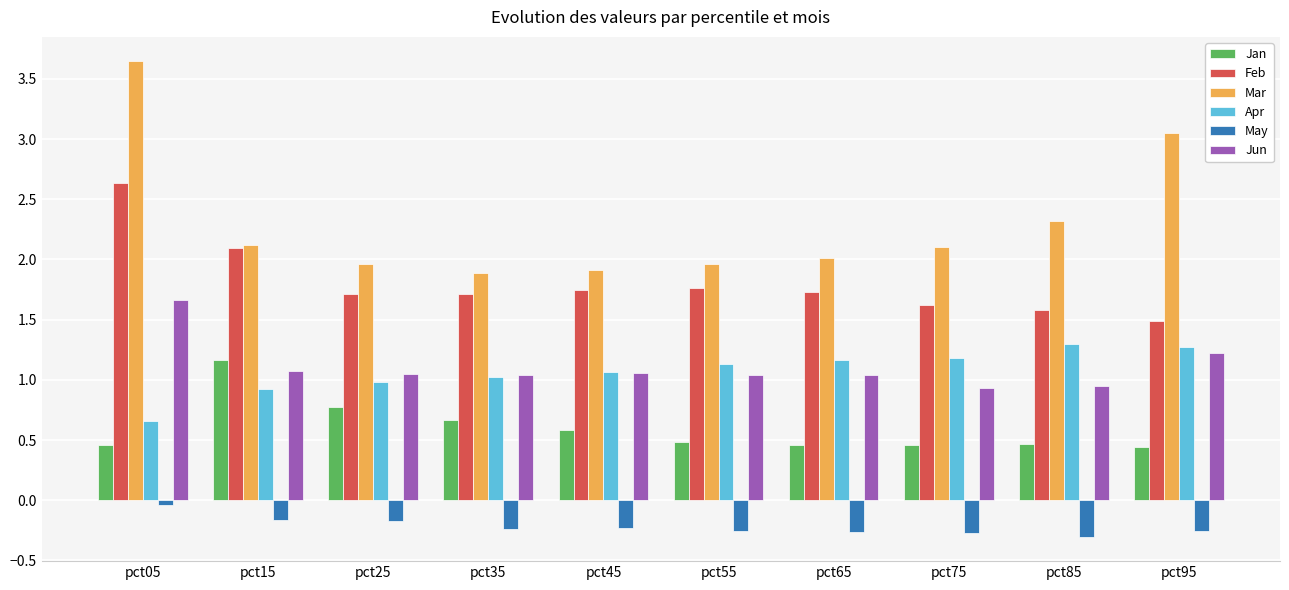

At which category is the sum across all series the highest?

pct05